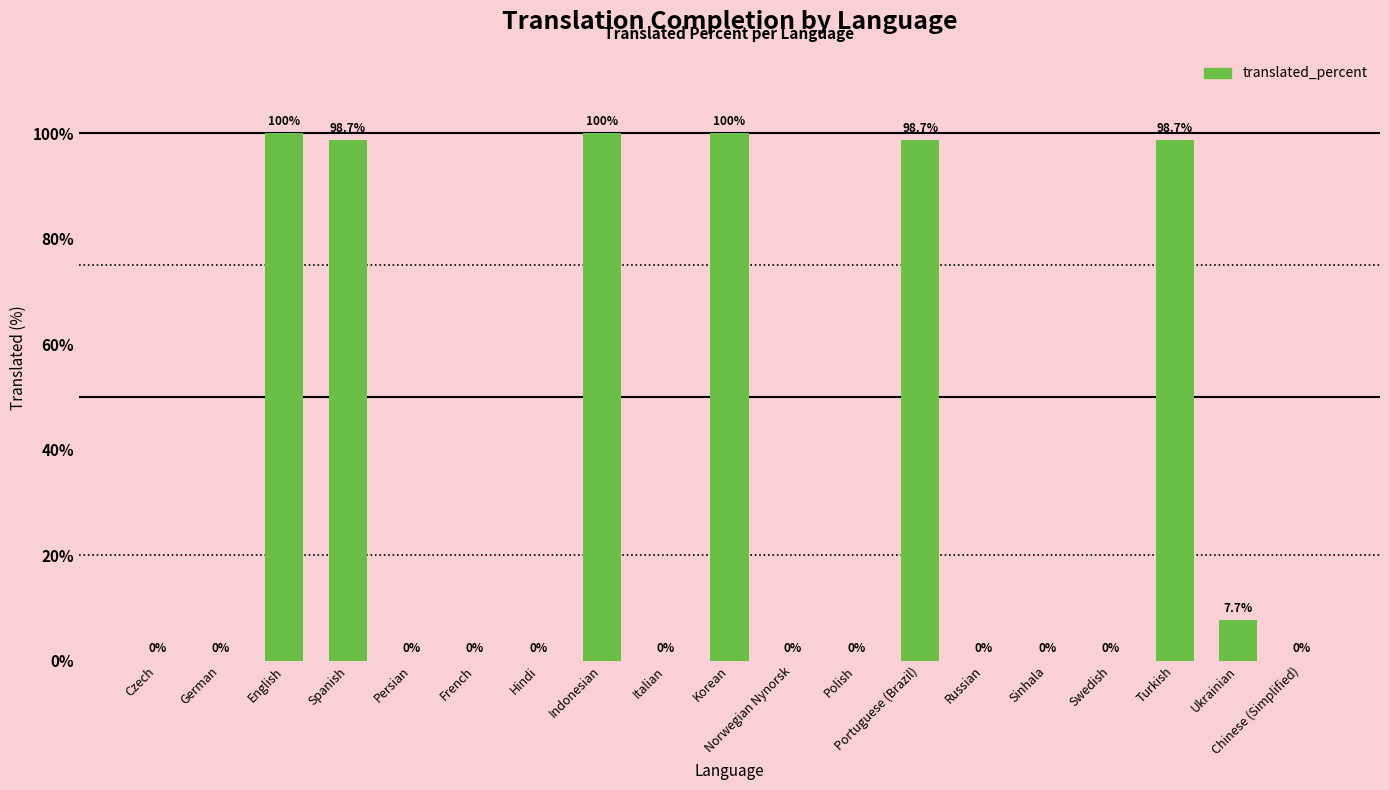

The chart shows a value of -55.0 at Sinhala. True or false?

False